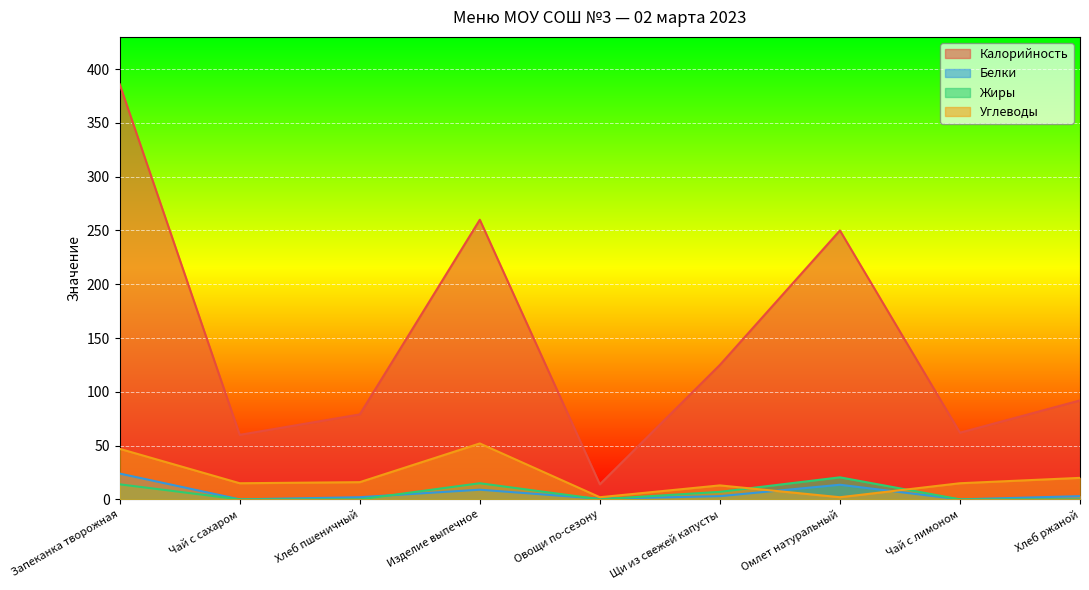

True or false: Углеводы has more than 2 interior local peaks.

False